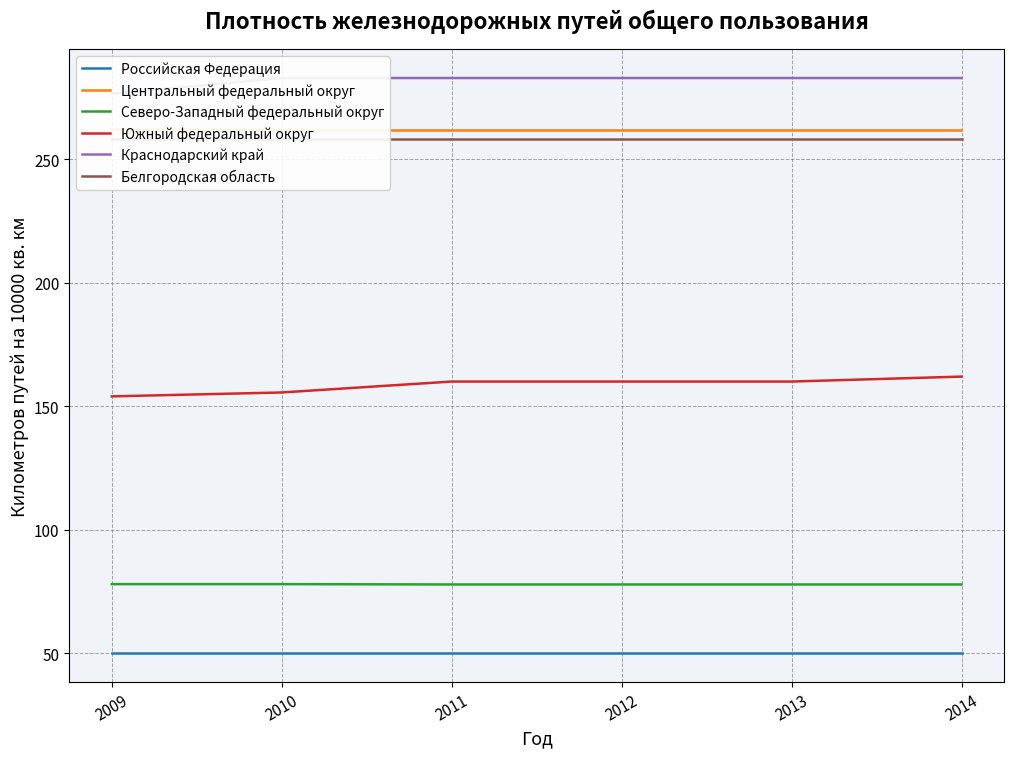

What is the sum of the Российская Федерация values at 2014 and 2011?

100.0